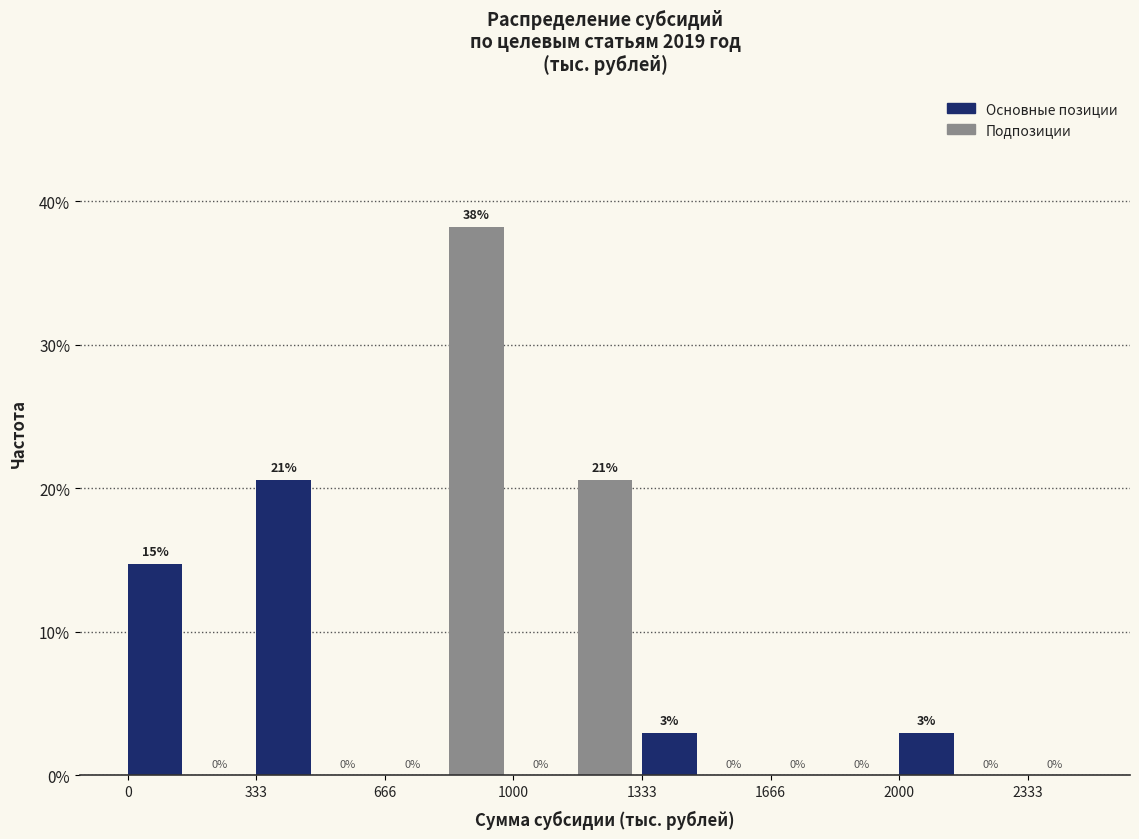

Read against the x-axis, roughly where is the centre of the tallest bar?

900